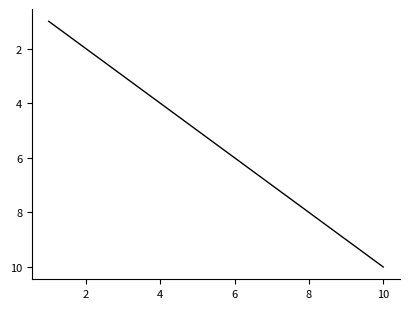

What is the difference between the maximum and minimum values?

9